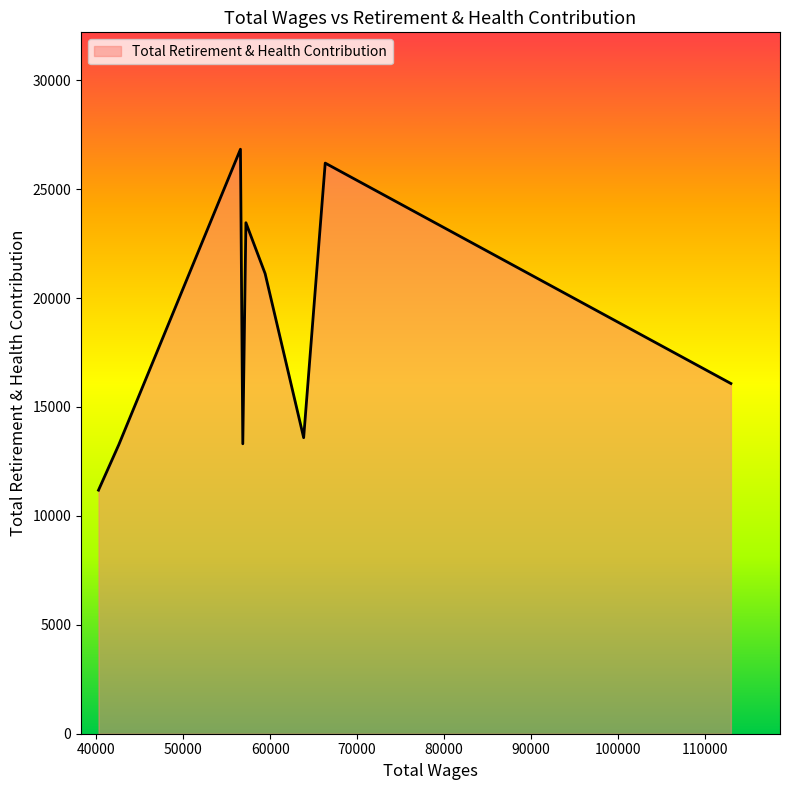

What is the minimum value shown in the chart?

11180